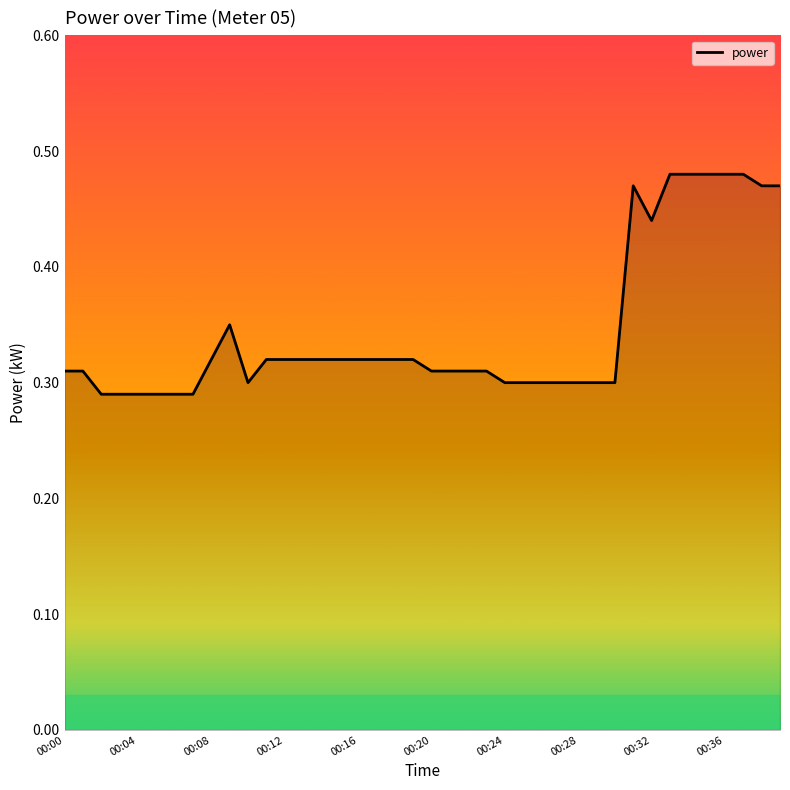

Is this an area chart (filled region under the line)?

No